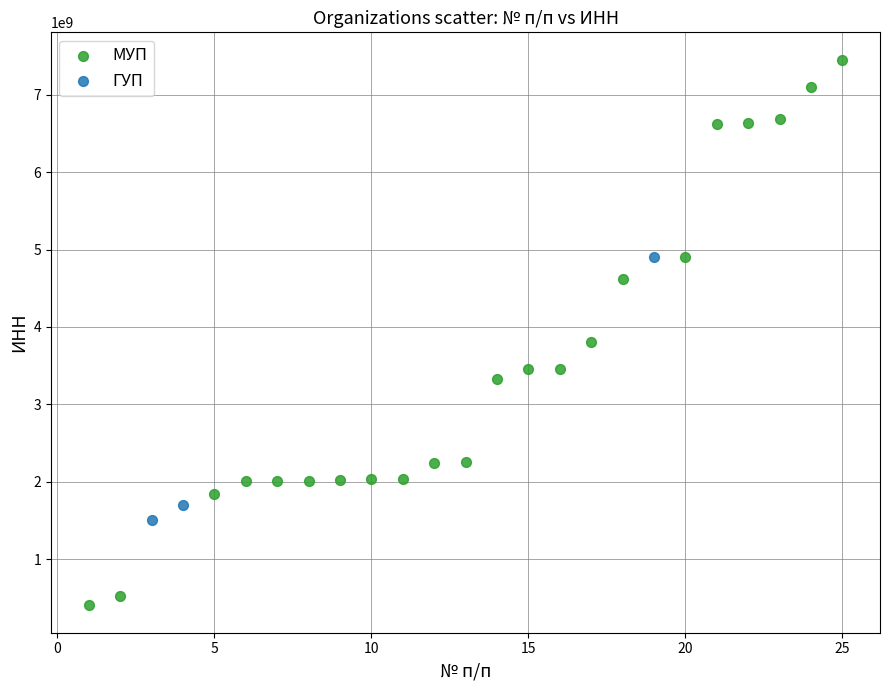

Which series contains the lowest Y value?

МУП